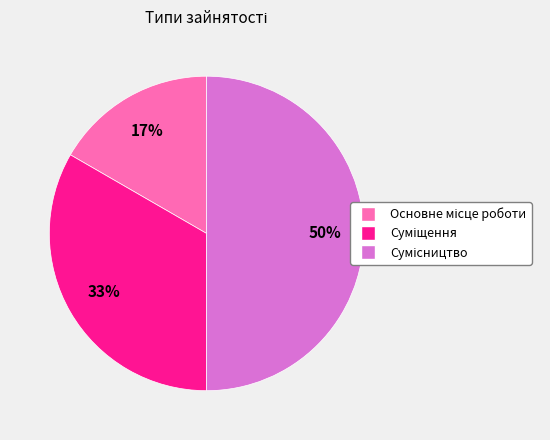

To the nearest percent, what is the difference between the largest and smallest slice percentages?

33%